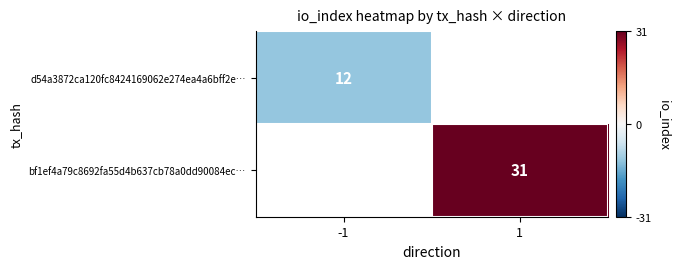

How many series are shown in this chart?

2